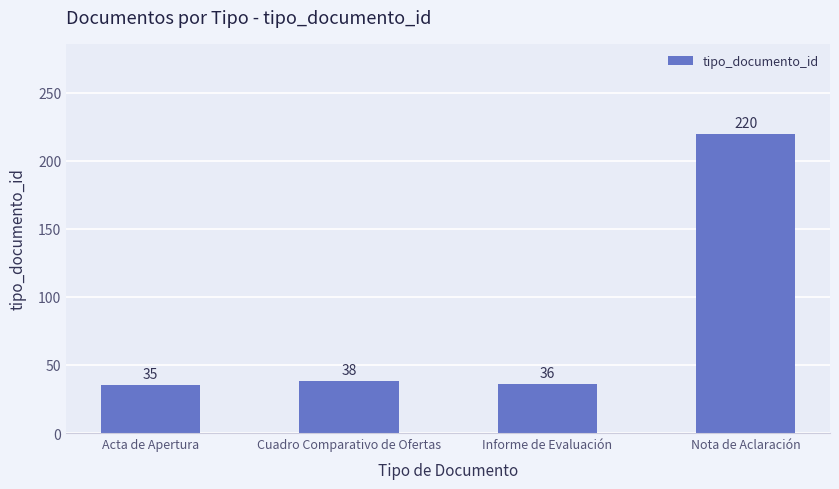

What position from the left is Nota de Aclaración?

4